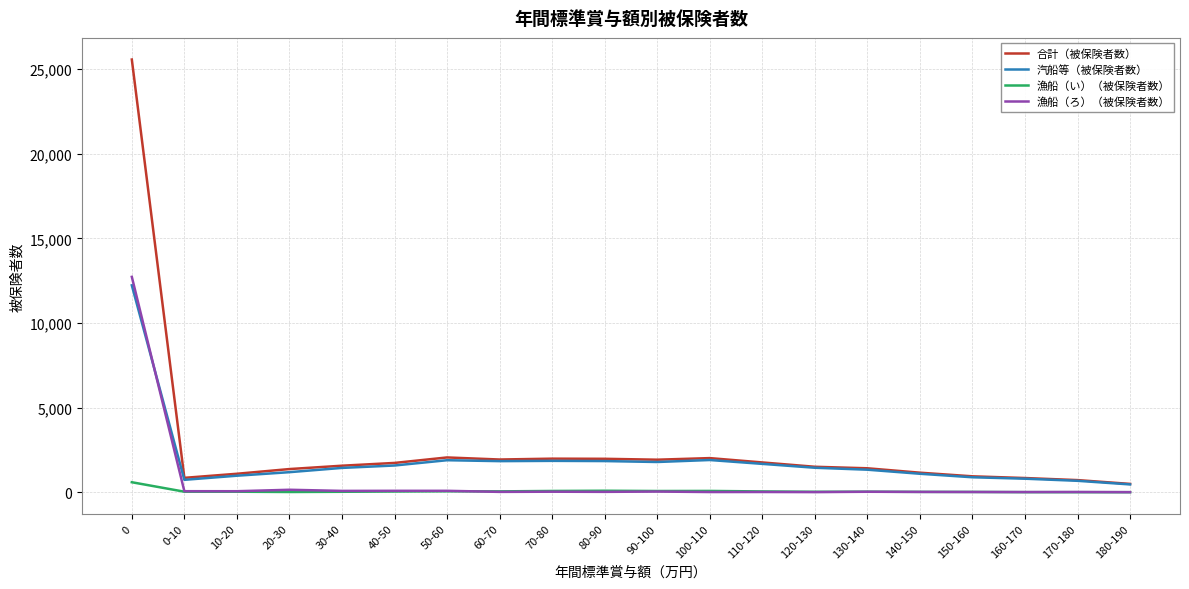

True or false: 合計（被保険者数） and 漁船（い）（被保険者数） intersect in this chart.

False